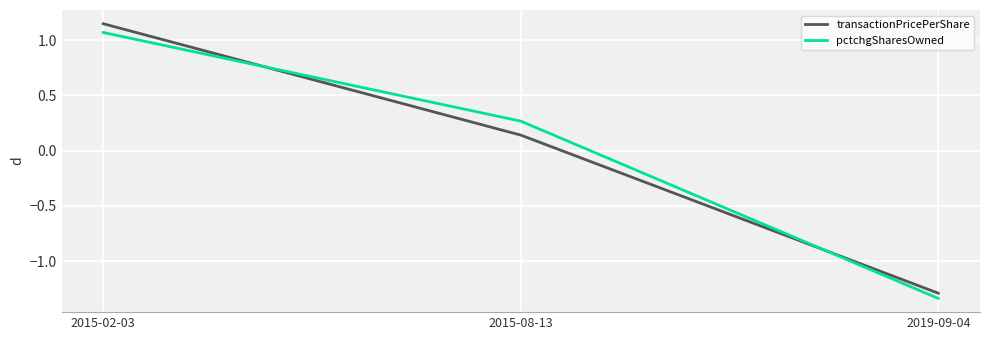

Where is transactionPricePerShare nearest to the value 0?

2015-08-13